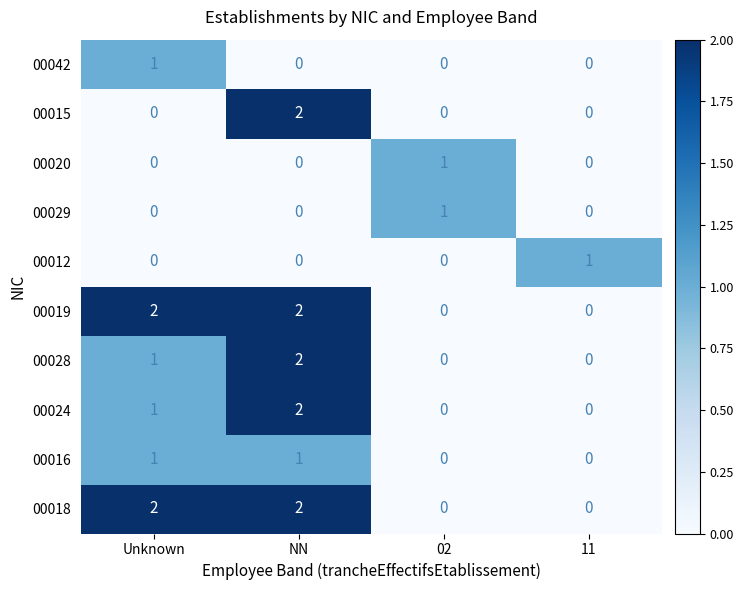

At which label does 00042 reach its peak?

Unknown